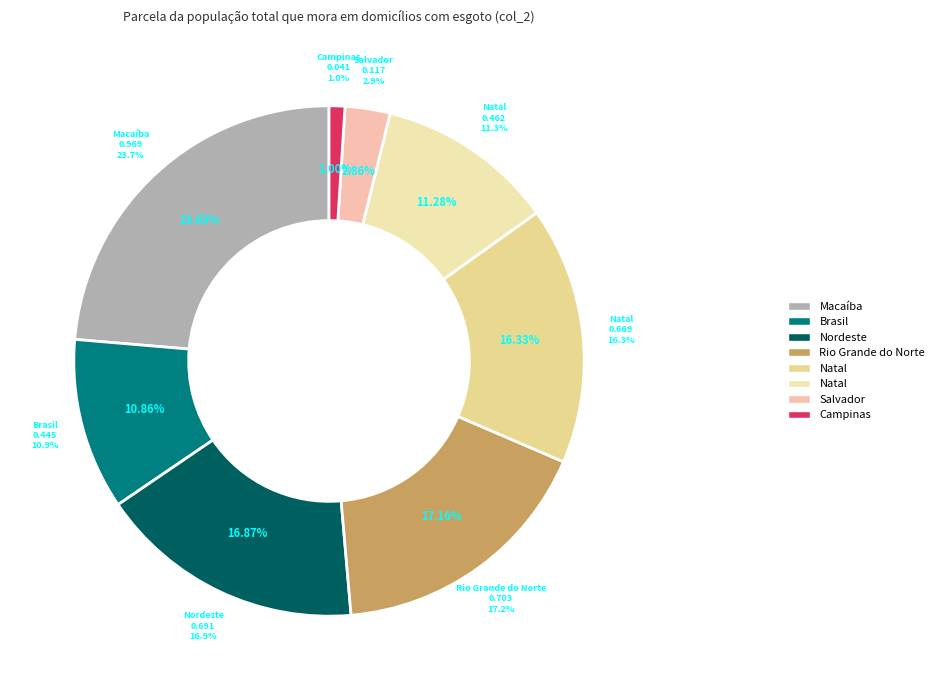

To the nearest percent, what percentage of the pie is Natal (Região Metropolitana)?

16%